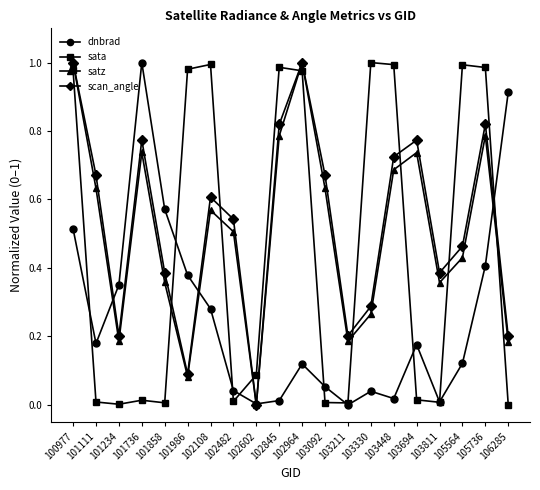

What is the sum of all scan_angle values?

10.6